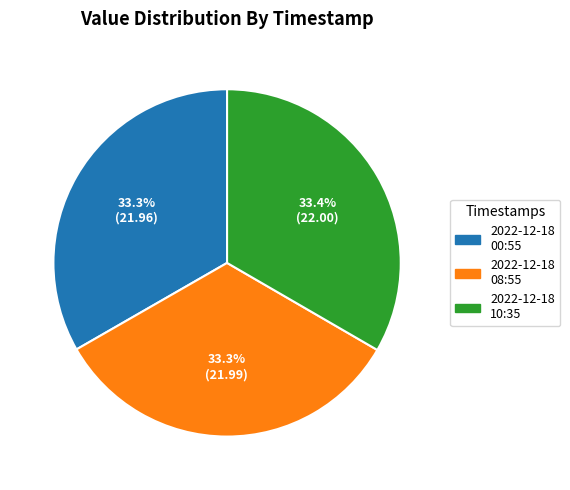

Is there any slice that represents more than half of the pie?

No